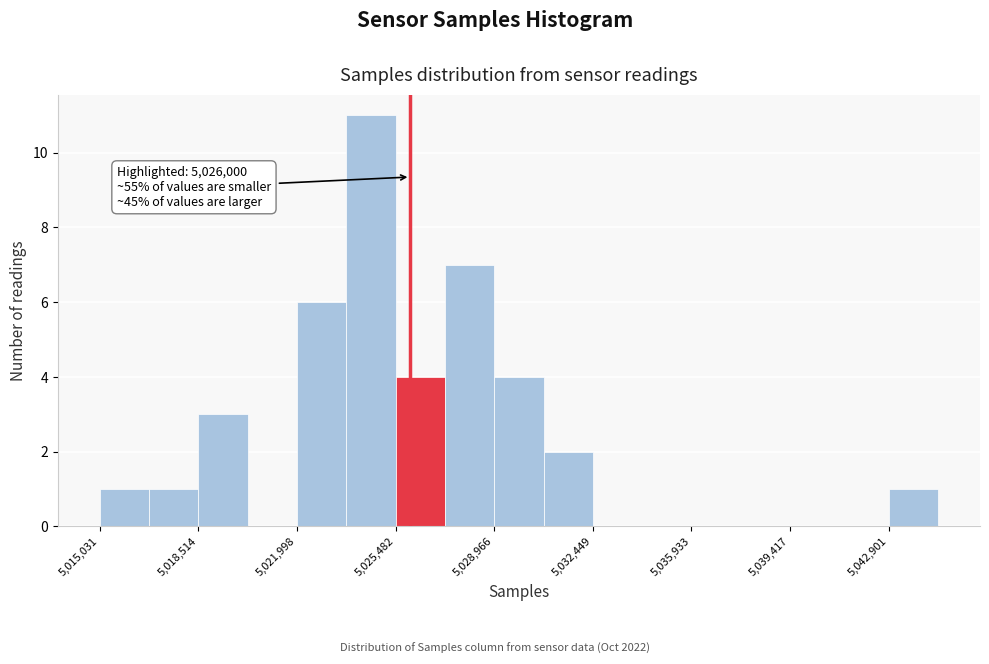

Read against the x-axis, roughly where is the centre of the tallest bar?

5024500